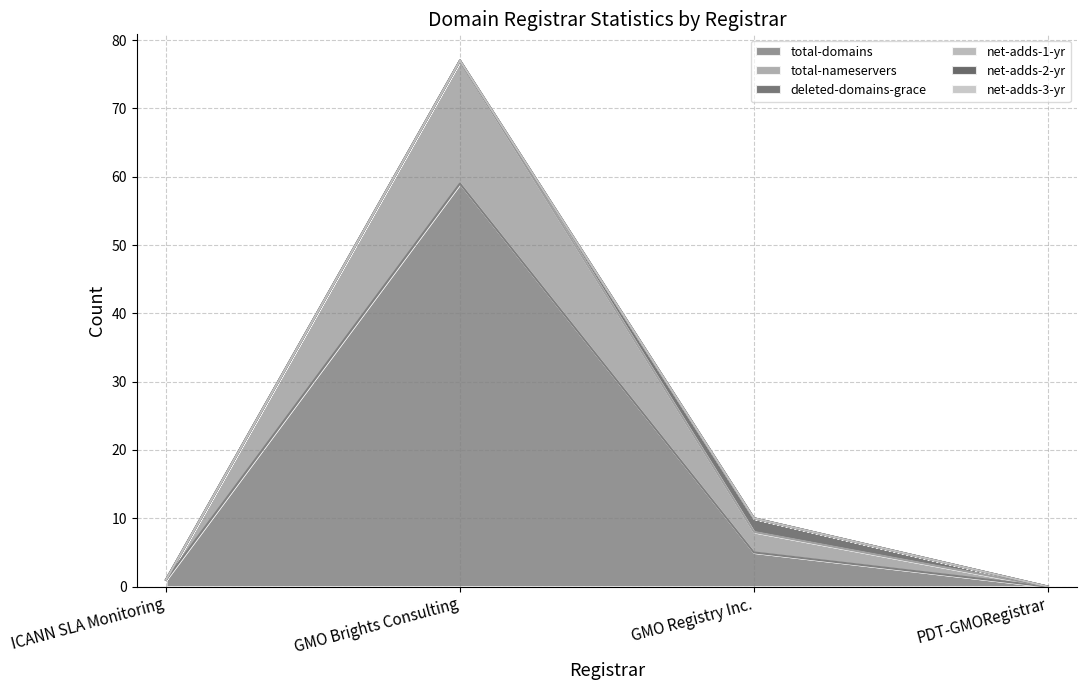

At which label does total-nameservers reach its peak?

GMO Brights Consulting